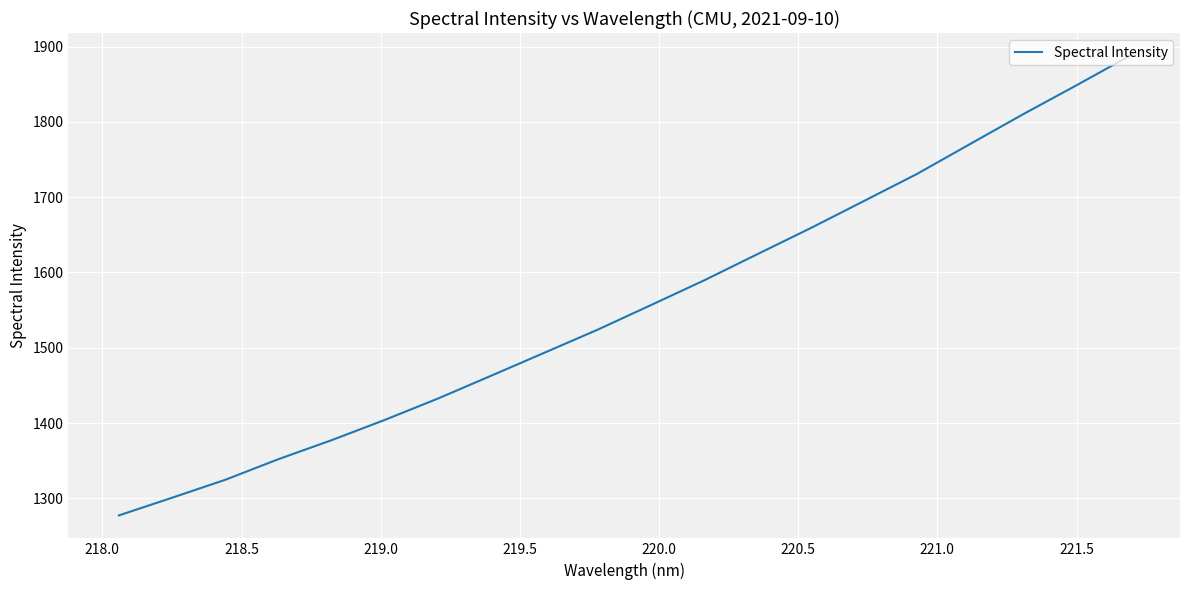

What is the smallest value displayed?

1277.3